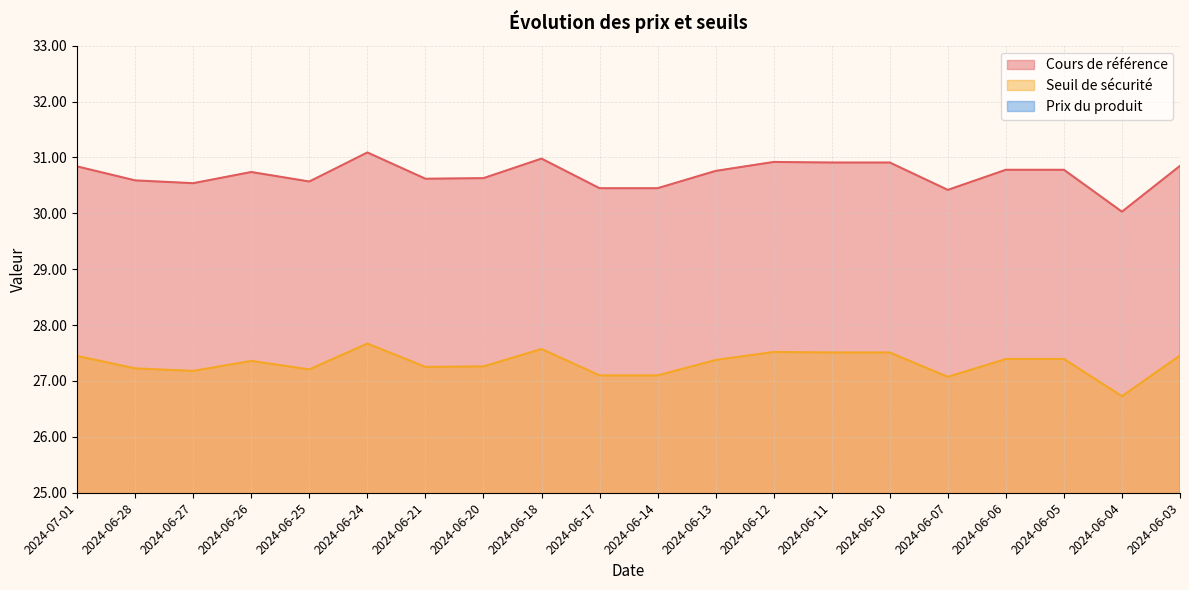

Reading left to right, transcribe all the data shown in this chart.

Seuil de sécurité: 27.4	27.2	27.2	27.4	27.2	27.7	27.3	27.3	27.6	27.1	27.1	27.4	27.5	27.5	27.5	27.1	27.4	27.4	26.7	27.5
Cours de référence: 30.8	30.6	30.5	30.7	30.6	31.1	30.6	30.6	31.0	30.4	30.4	30.8	30.9	30.9	30.9	30.4	30.8	30.8	30.0	30.9